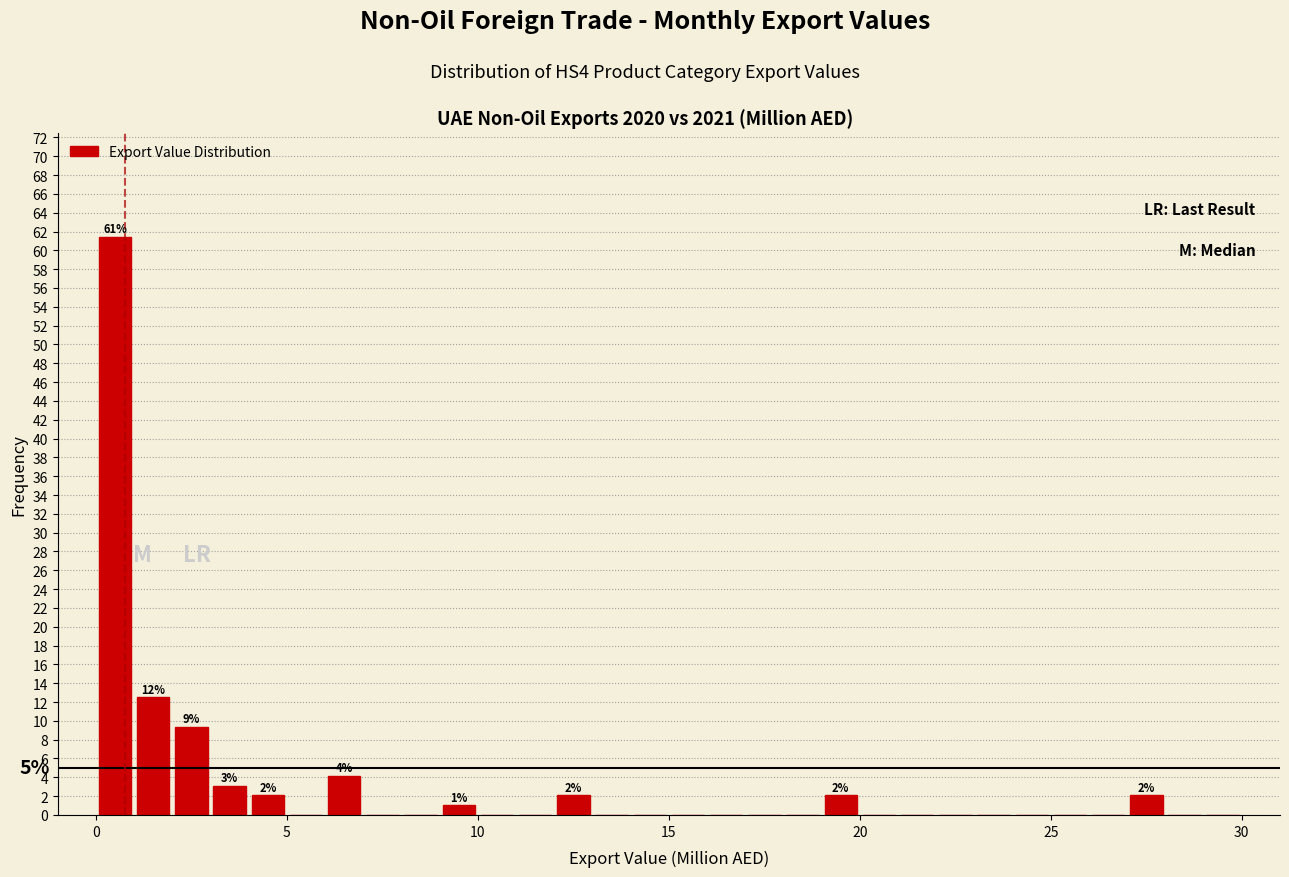

Around what value on the x-axis is the tallest bar? Give the approximate position of its centre, as read against the axis.

0.5